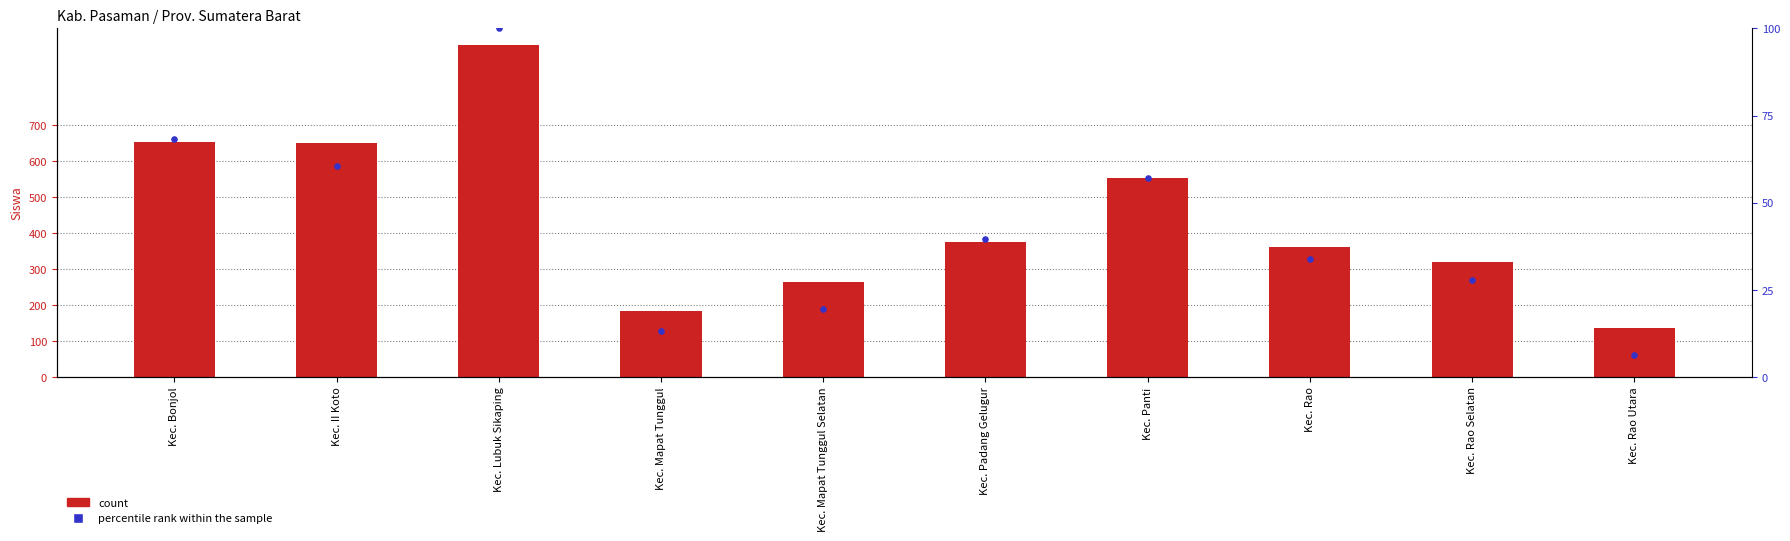

Which series contains the highest Y value?

count